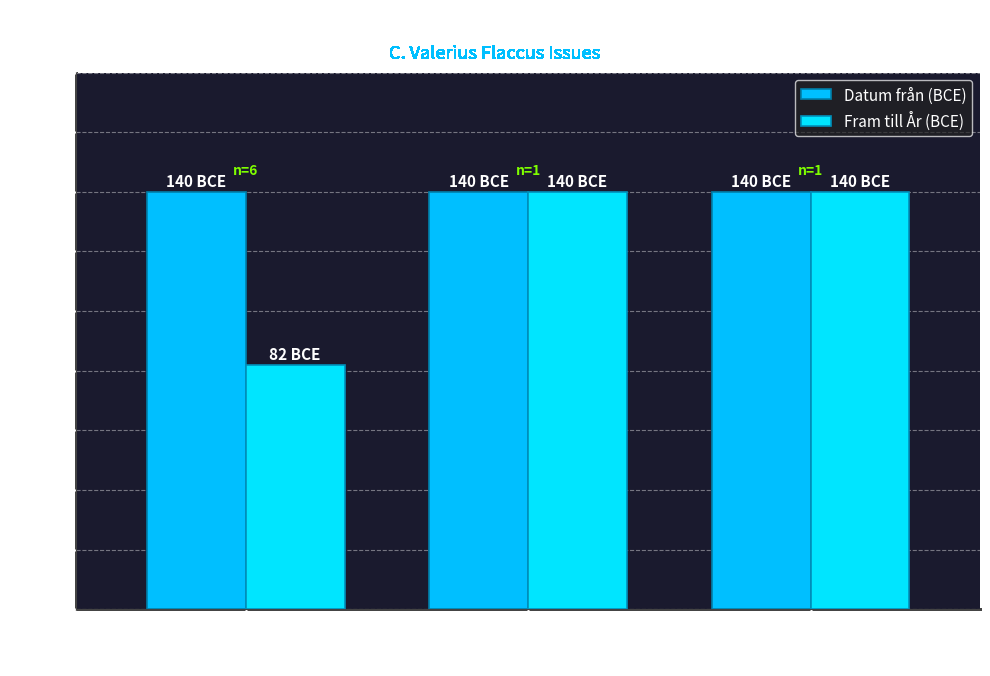

What is the label of the 2nd bar from the left?

Semis